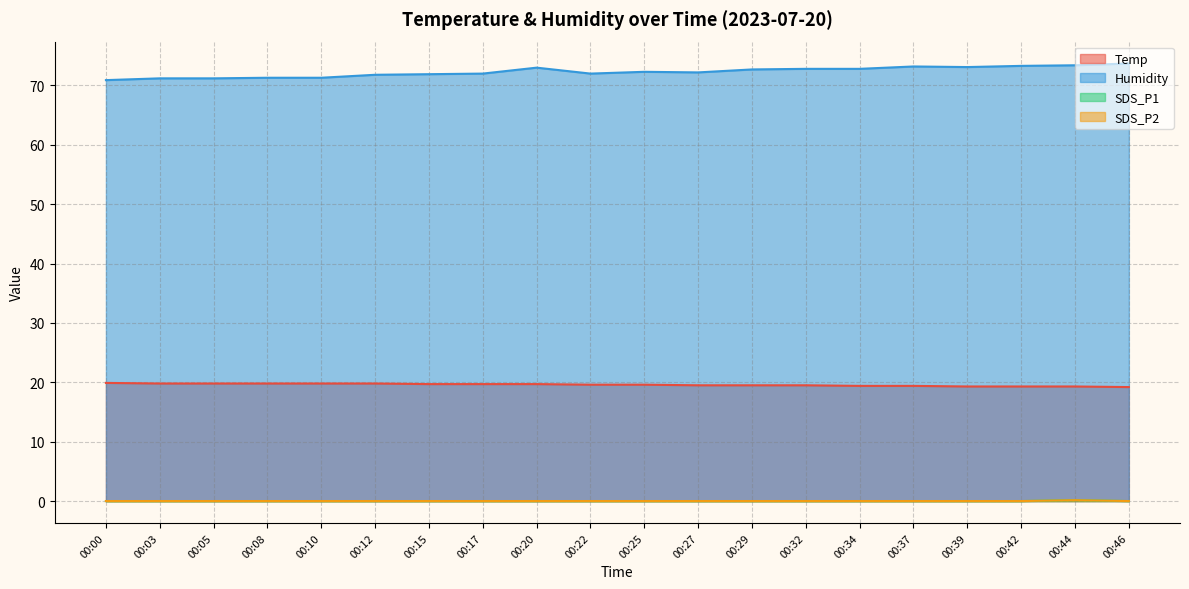

True or false: Humidity has more than 2 points higher than both neighbors.

True